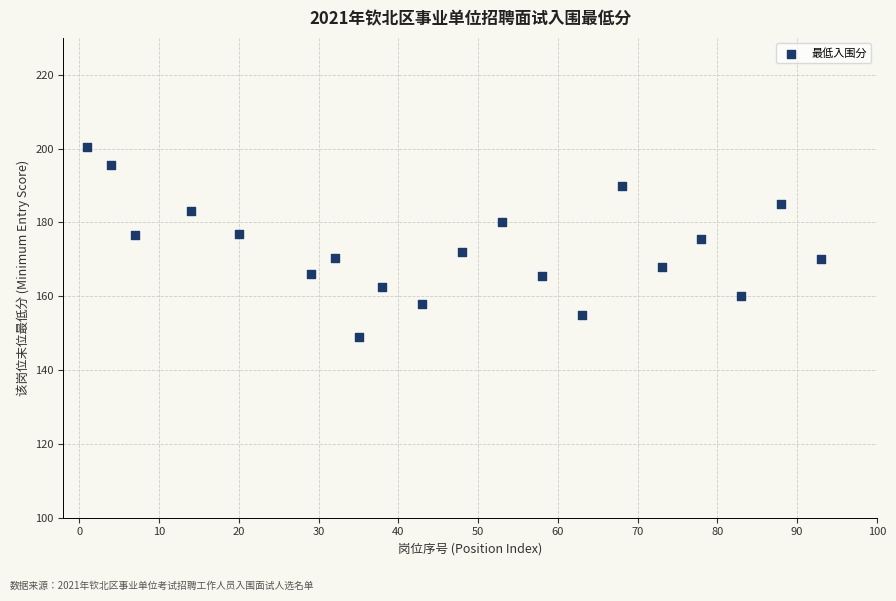

What is the range of X values (max minus min)?

92.0